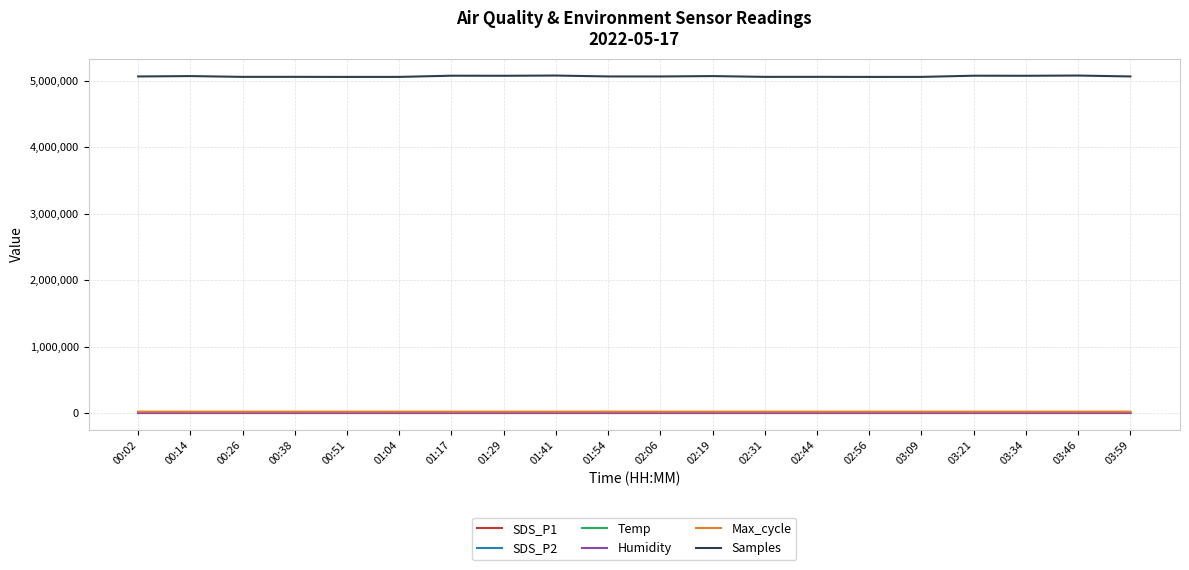

Is this an area chart (filled region under the line)?

No